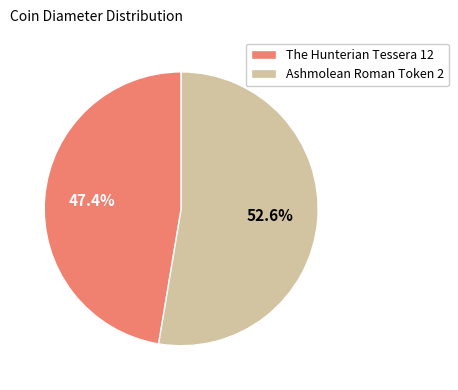

To the nearest percent, what is the average slice percentage?

50%